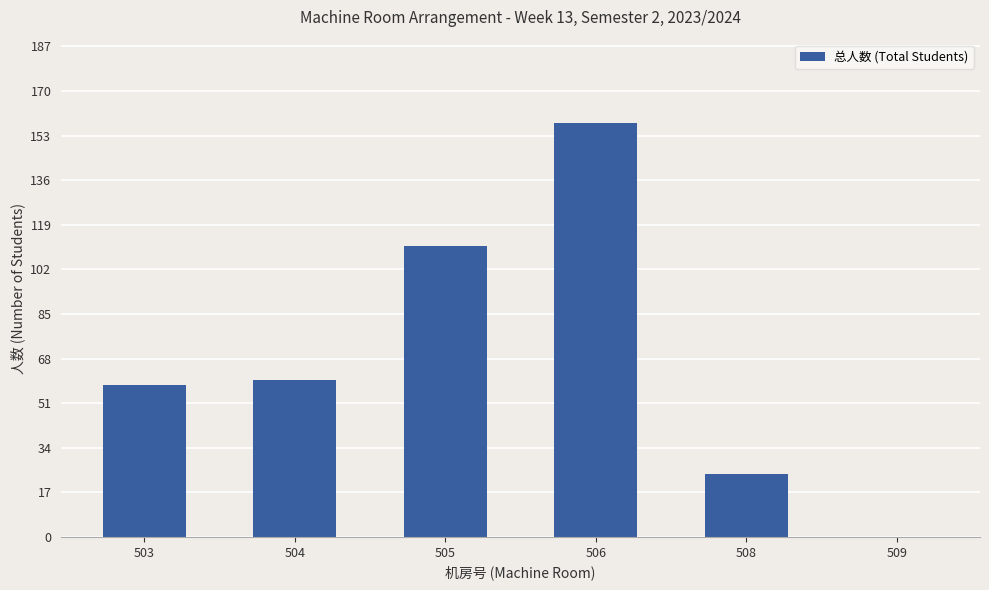

At which category does the chart reach its peak across all series?

506